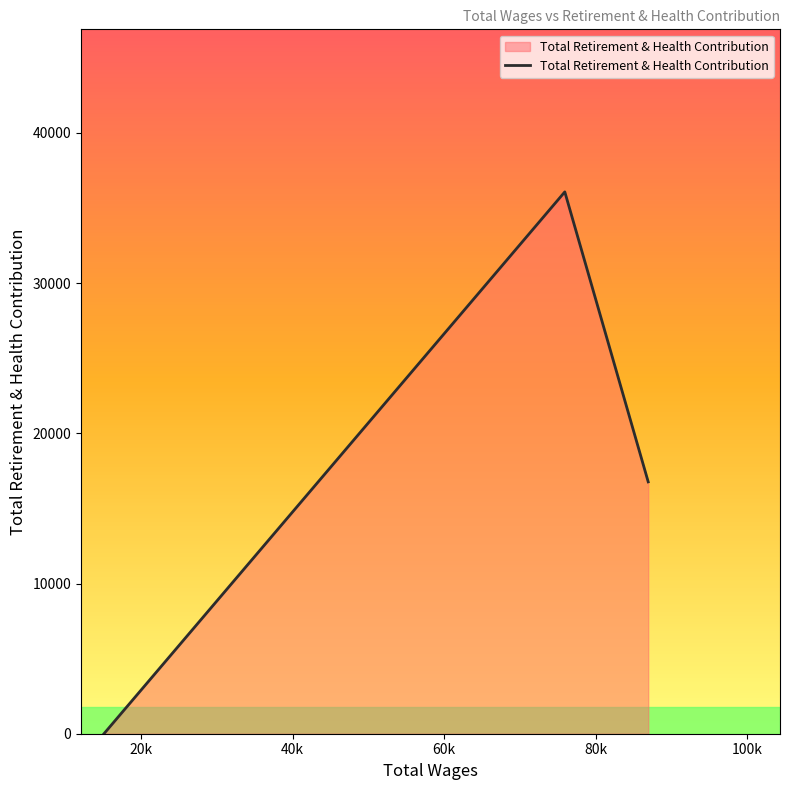

What is the maximum value shown in the chart?

36077